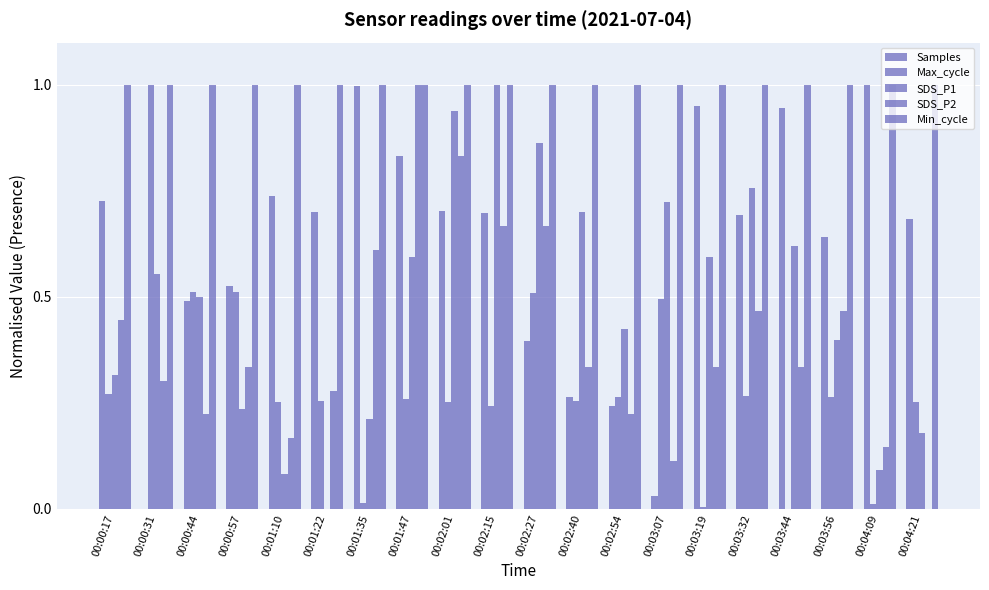

What is the sum of the Min_cycle values at 00:01:10 and 00:00:31?

2.0